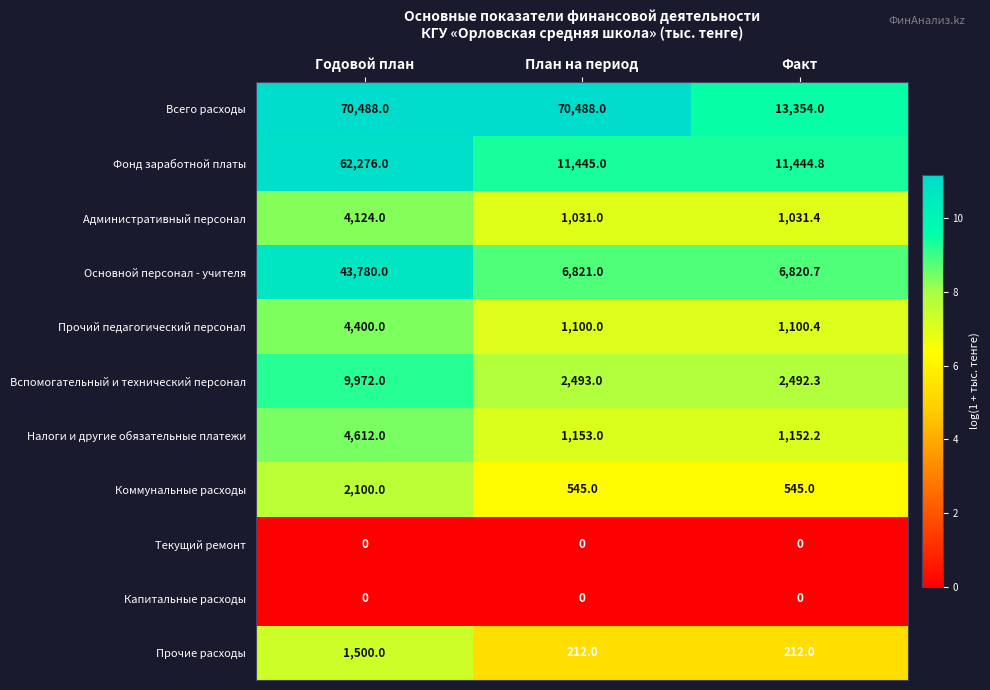

What is the maximum value for Основной персонал - учителя?

43780.0